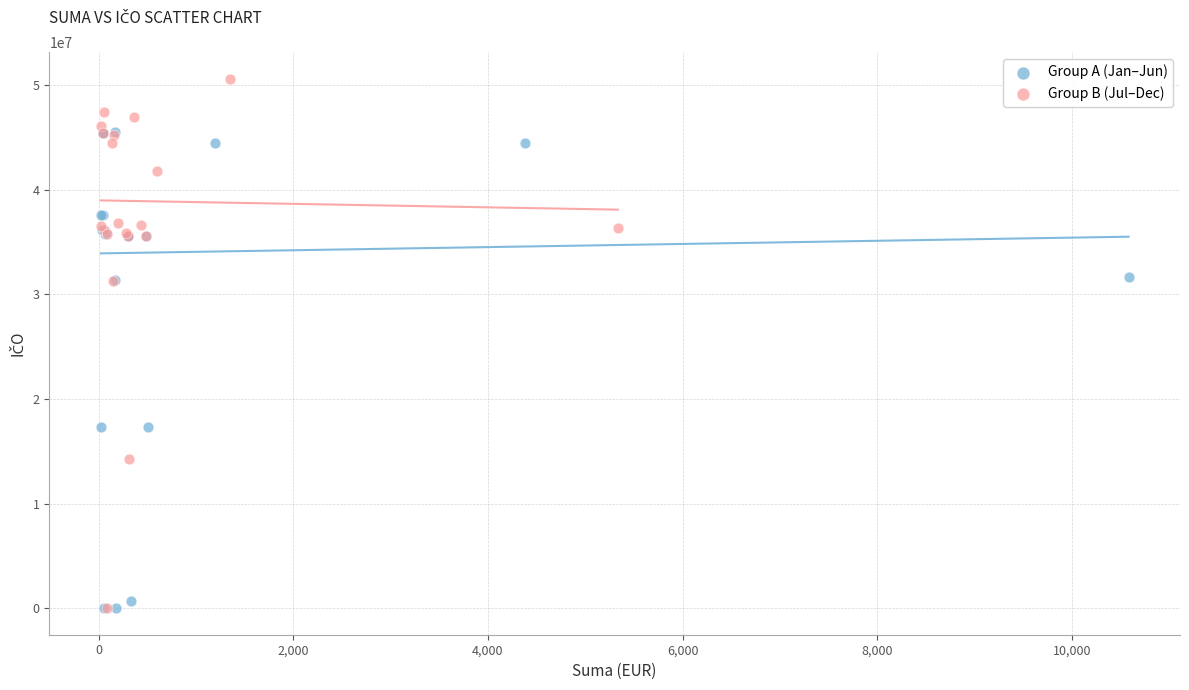

Which series has the largest Y range (max minus min)?

Group B (Jul–Dec)